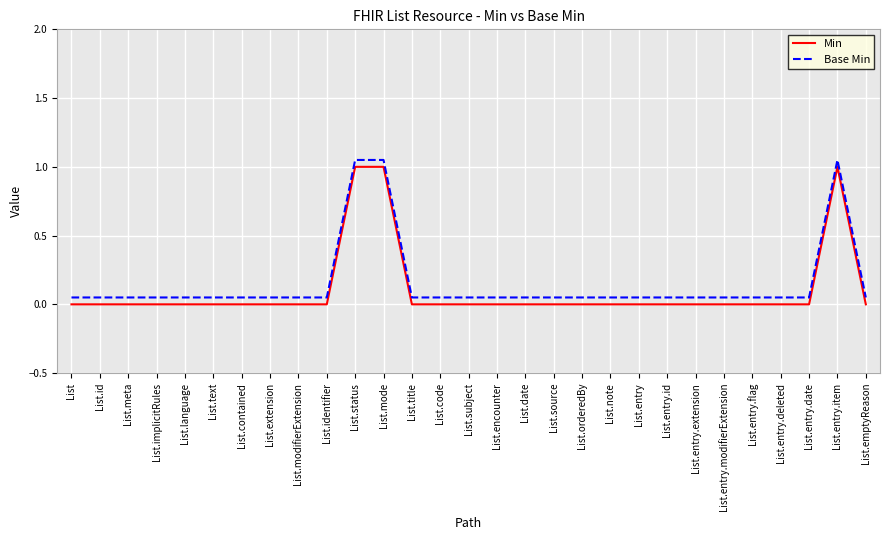

At which category does the chart reach its minimum across all series?

List